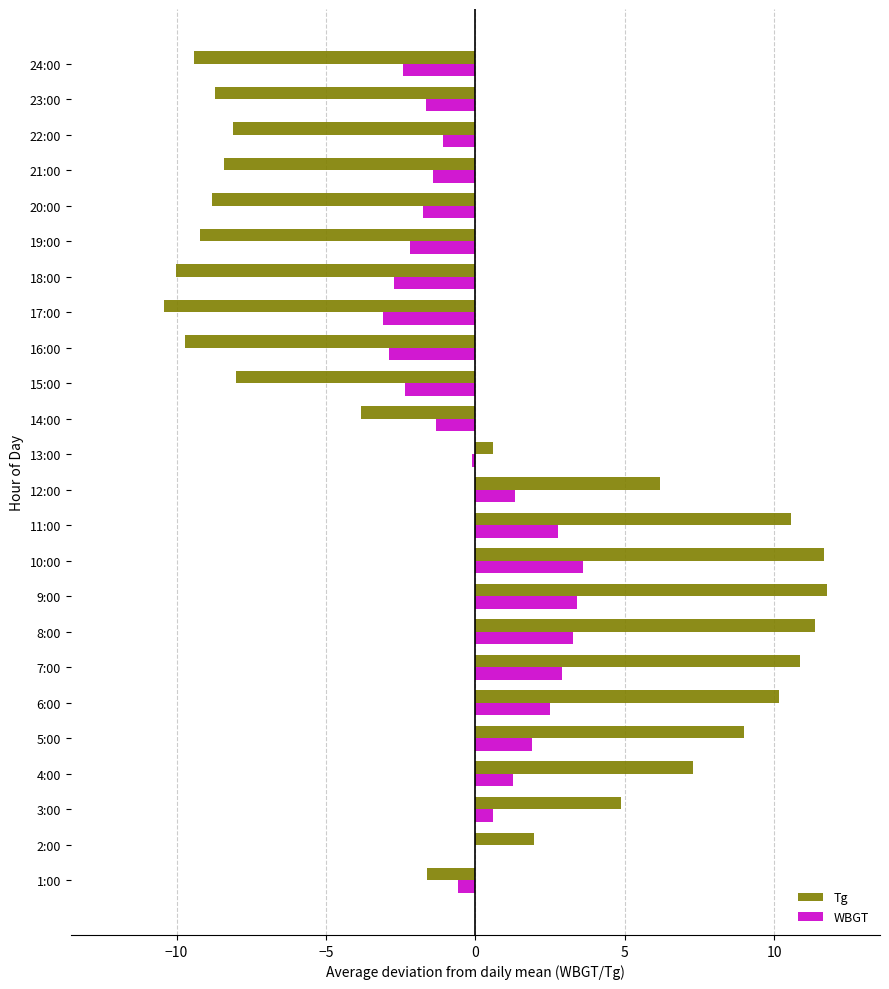

What is the greatest value displayed?

11.8